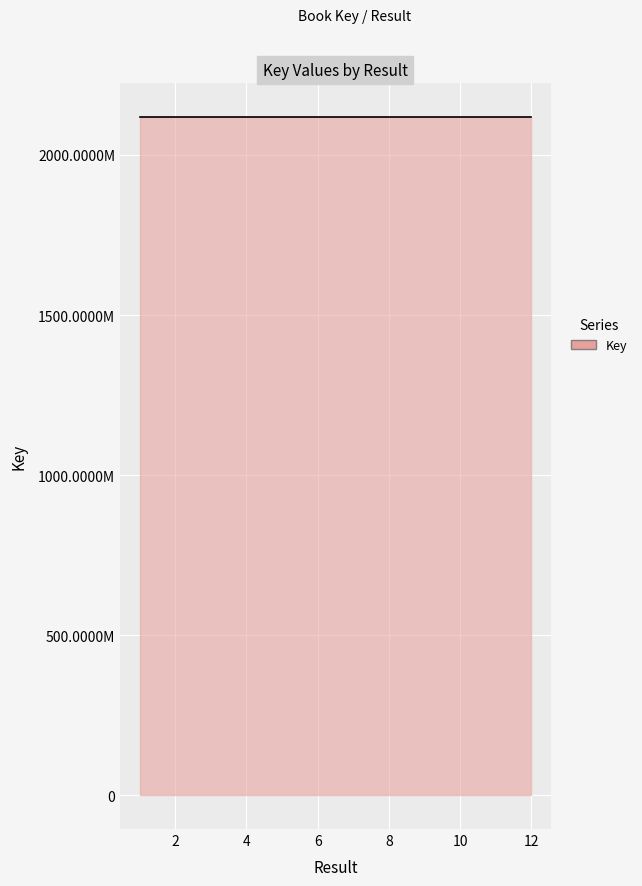

Does the chart have visible grid lines?

Yes